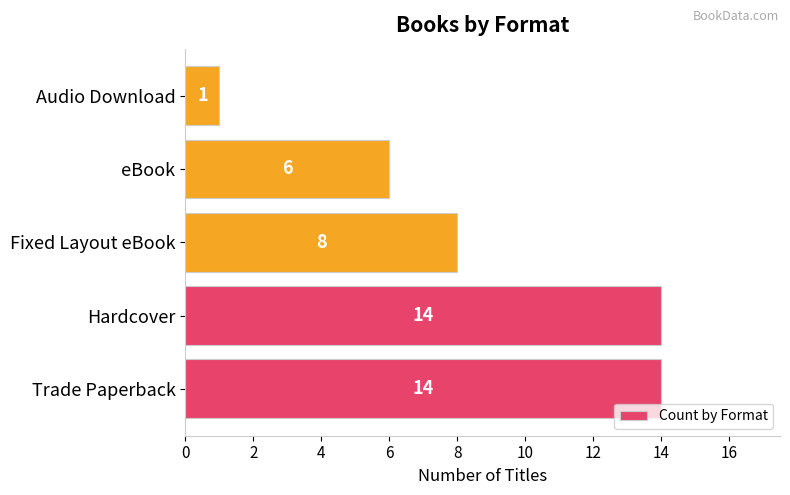

Count the values in the range 6 to 14.

4